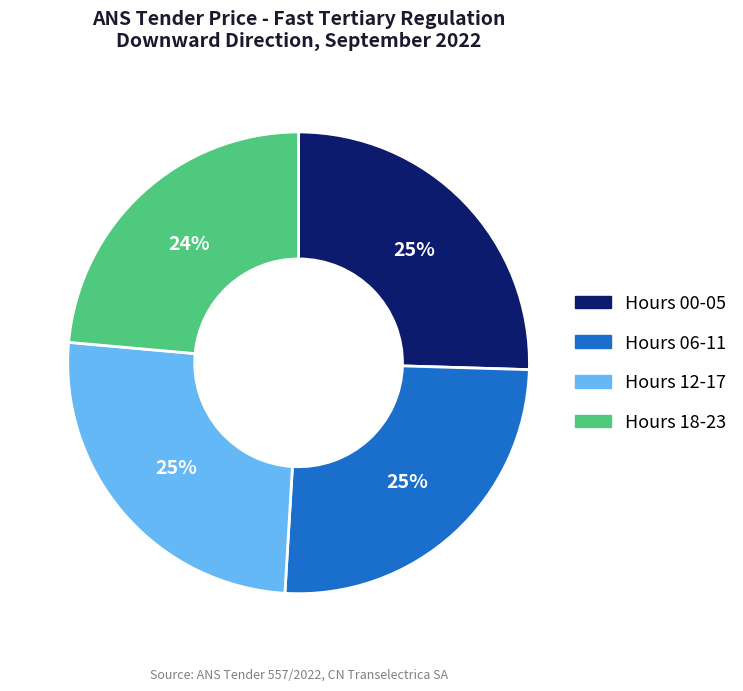

Count the number of slices in the pie.

4